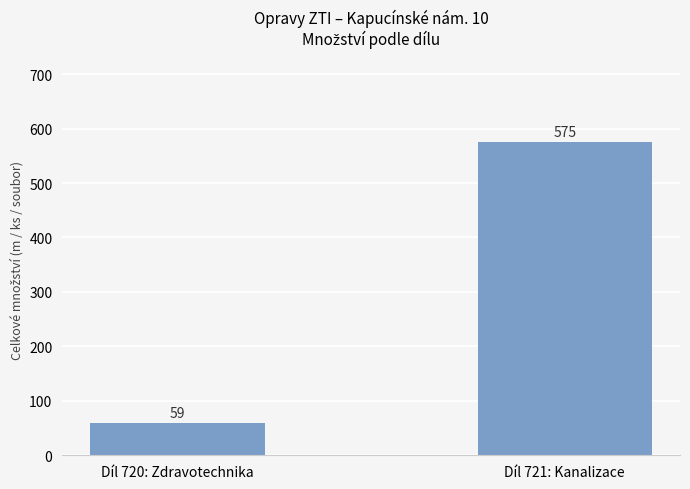

List the labels in order of value, smallest first.

Díl 720: Zdravotechnika, Díl 721: Kanalizace